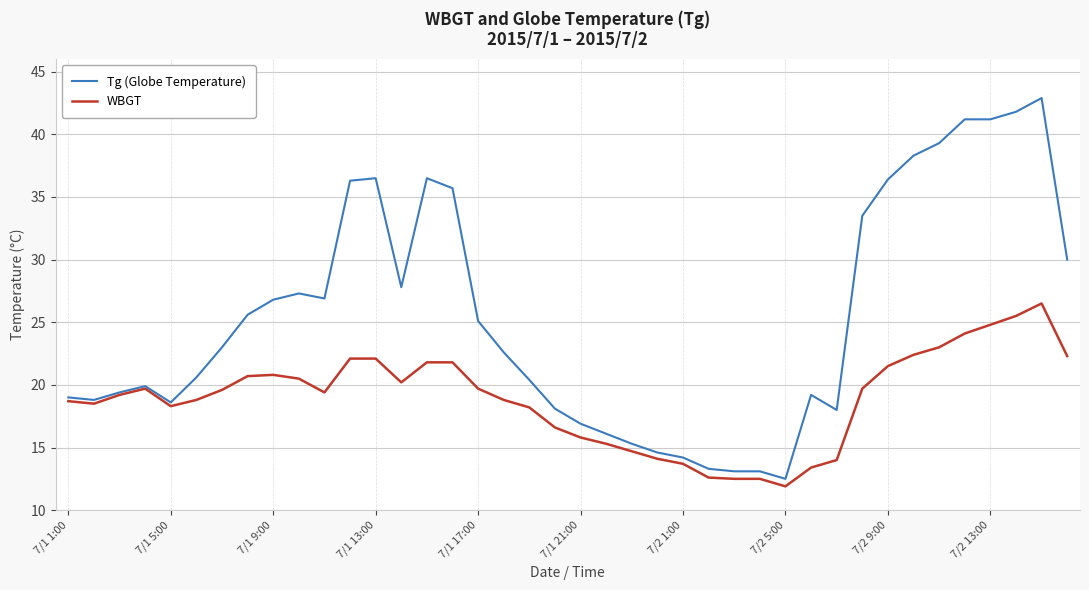

Which series has the largest total across all categories?

Tg (Globe Temperature)